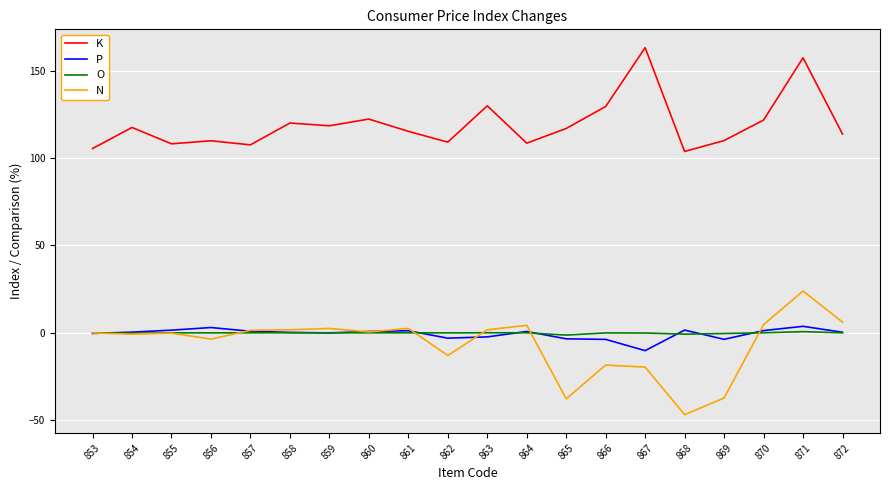

Is the value of N at 862 greater than the value of K at 856?

No